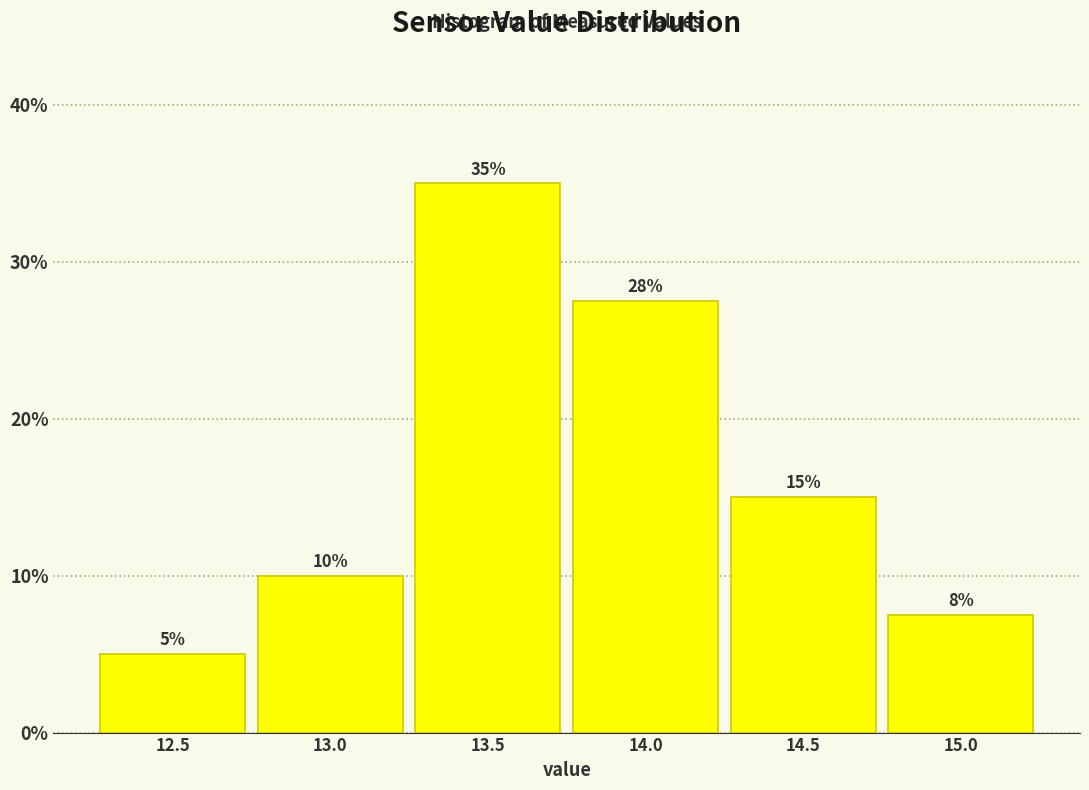

Is it true that the value at 15.0 is 7.5?

True